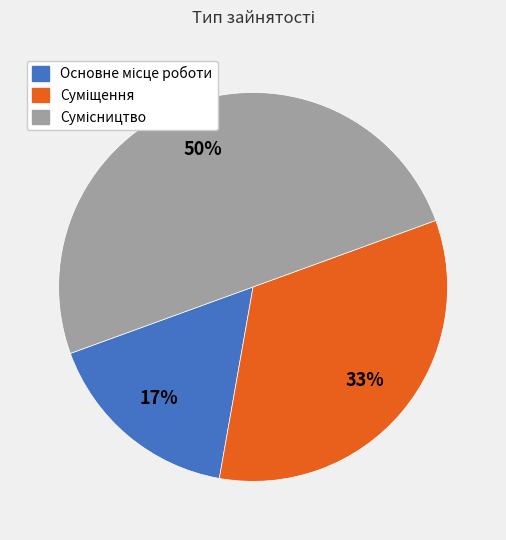

To the nearest percent, what is the difference between the largest and smallest slice percentages?

33%